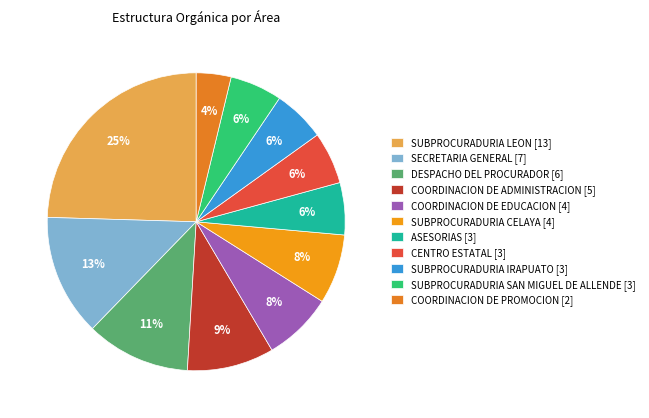

Count the number of slices in the pie.

11